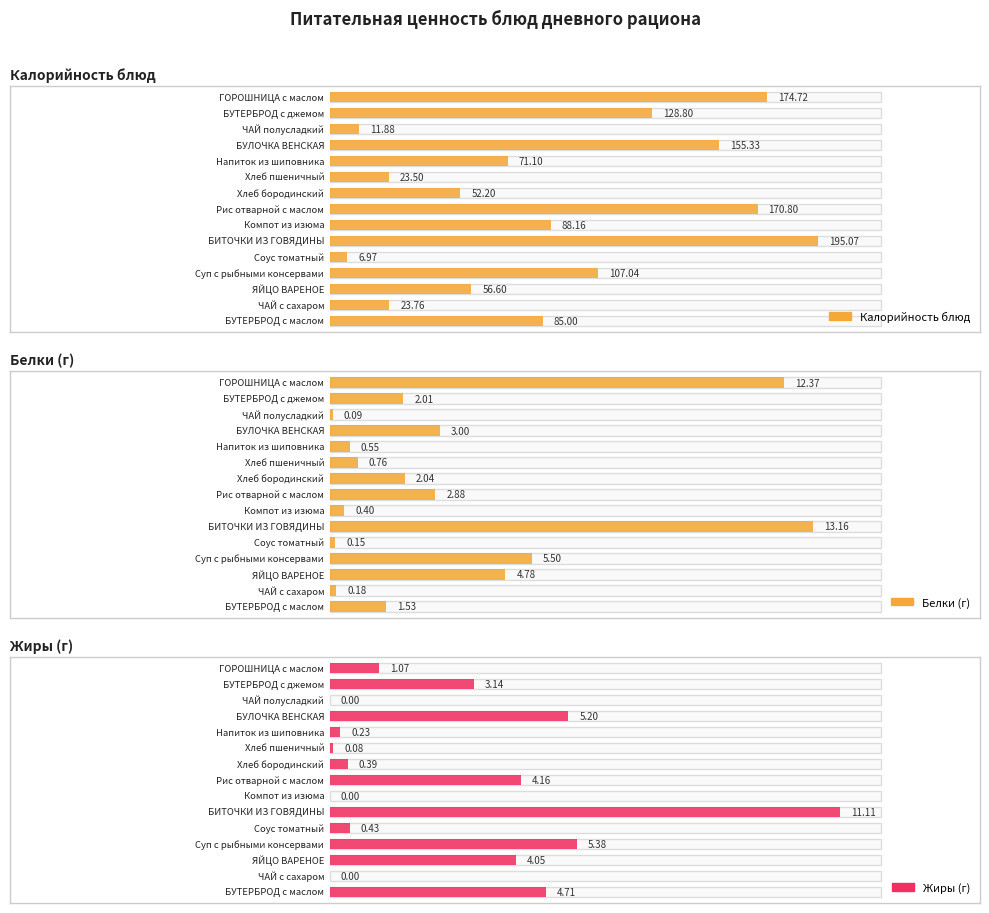

What is the spread (max minus min) of values at Хлеб бородинский?

51.8